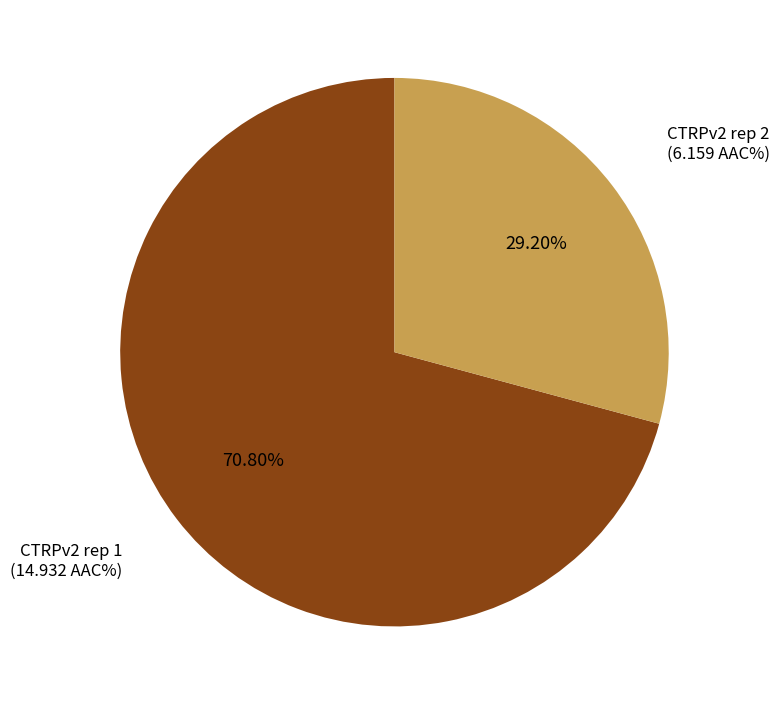

Approximately how many times larger is the value at CTRPv2 rep 2 compared to CTRPv2 rep 1?

0.4